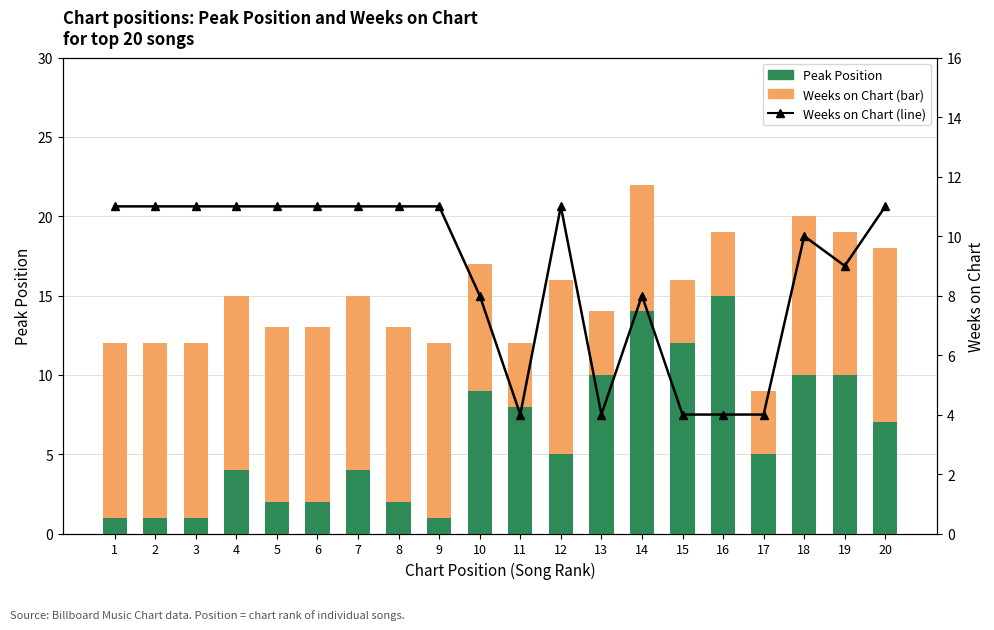

Is the value of Weeks on Chart at 1 greater than the value of Peak Position at 5?

Yes